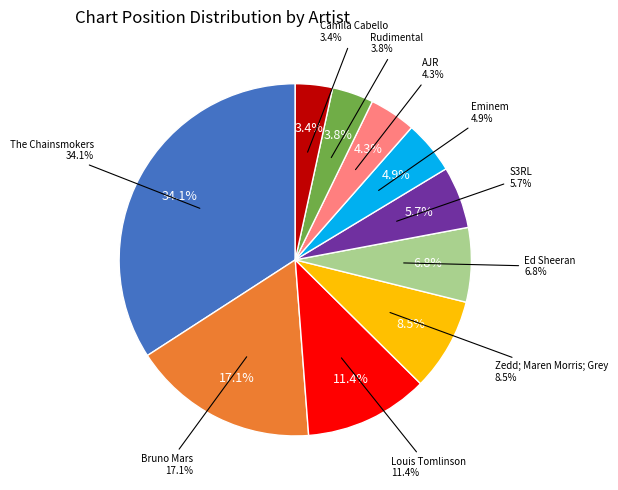

Count the number of slices in the pie.

10